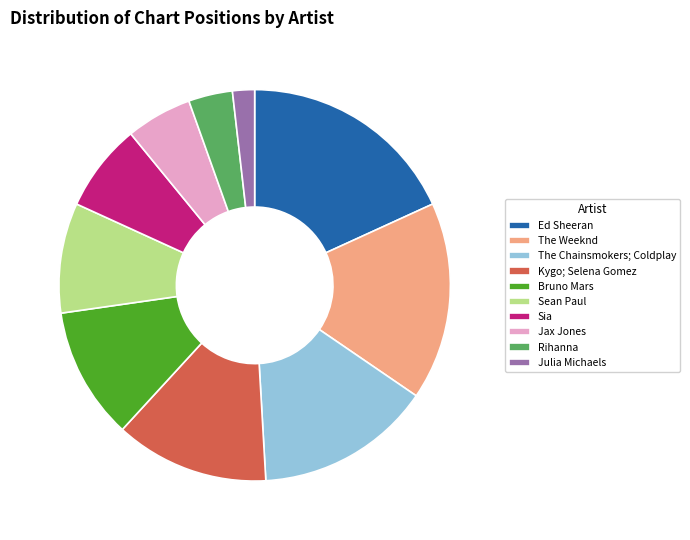

What is the largest slice in the pie chart?

Ed Sheeran